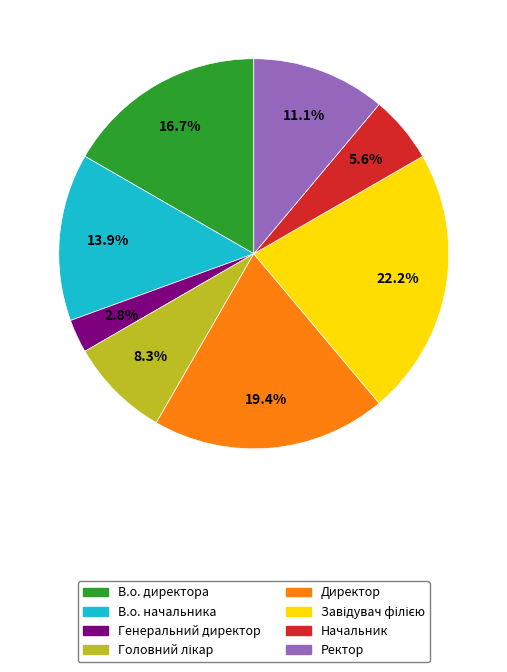

Is there any slice that represents more than half of the pie?

No